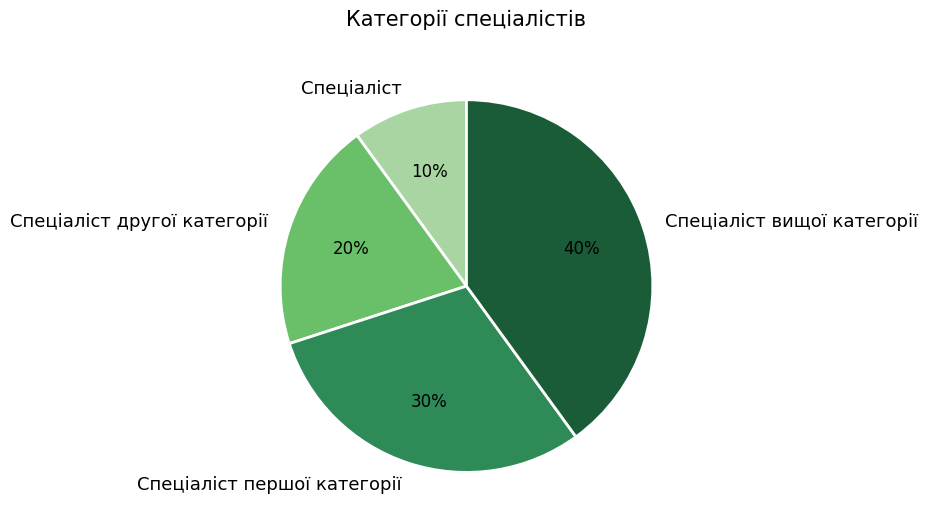

To the nearest percent, what is the difference between the largest and smallest slice percentages?

30%